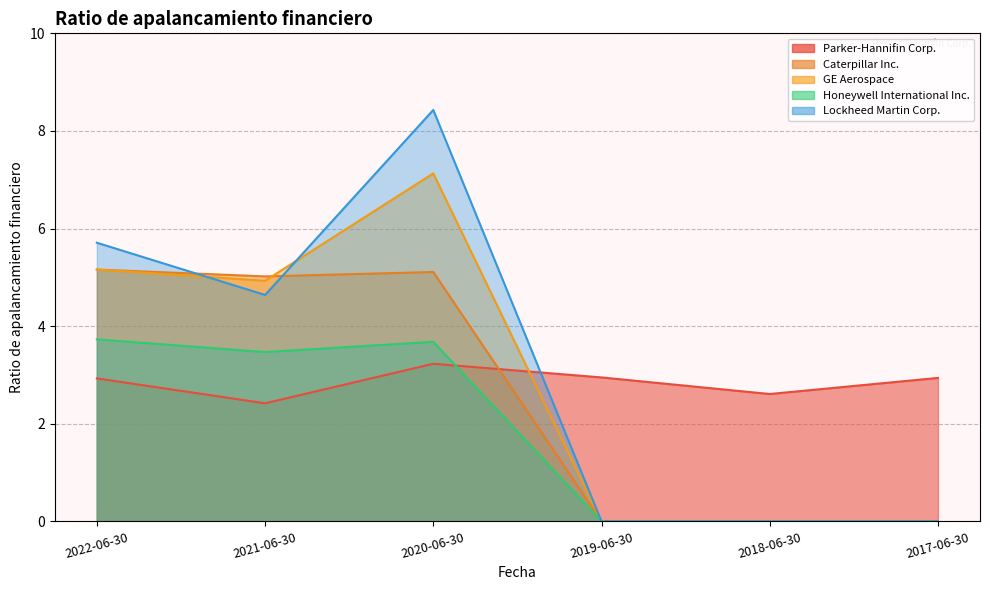

Reading left to right, extract all data points from this chart.

Parker-Hannifin Corp.: 2022-06-30=2.9	2021-06-30=2.4	2020-06-30=3.2	2019-06-30=3.0	2018-06-30=2.6	2017-06-30=2.9
Caterpillar Inc.: 2022-06-30=5.2	2021-06-30=5.0	2020-06-30=5.1	2019-06-30=0.0	2018-06-30=0.0	2017-06-30=0.0
GE Aerospace: 2022-06-30=5.2	2021-06-30=4.9	2020-06-30=7.1	2019-06-30=0.0	2018-06-30=0.0	2017-06-30=0.0
Honeywell International Inc.: 2022-06-30=3.7	2021-06-30=3.5	2020-06-30=3.7	2019-06-30=0.0	2018-06-30=0.0	2017-06-30=0.0
Lockheed Martin Corp.: 2022-06-30=5.7	2021-06-30=4.6	2020-06-30=8.4	2019-06-30=0.0	2018-06-30=0.0	2017-06-30=0.0